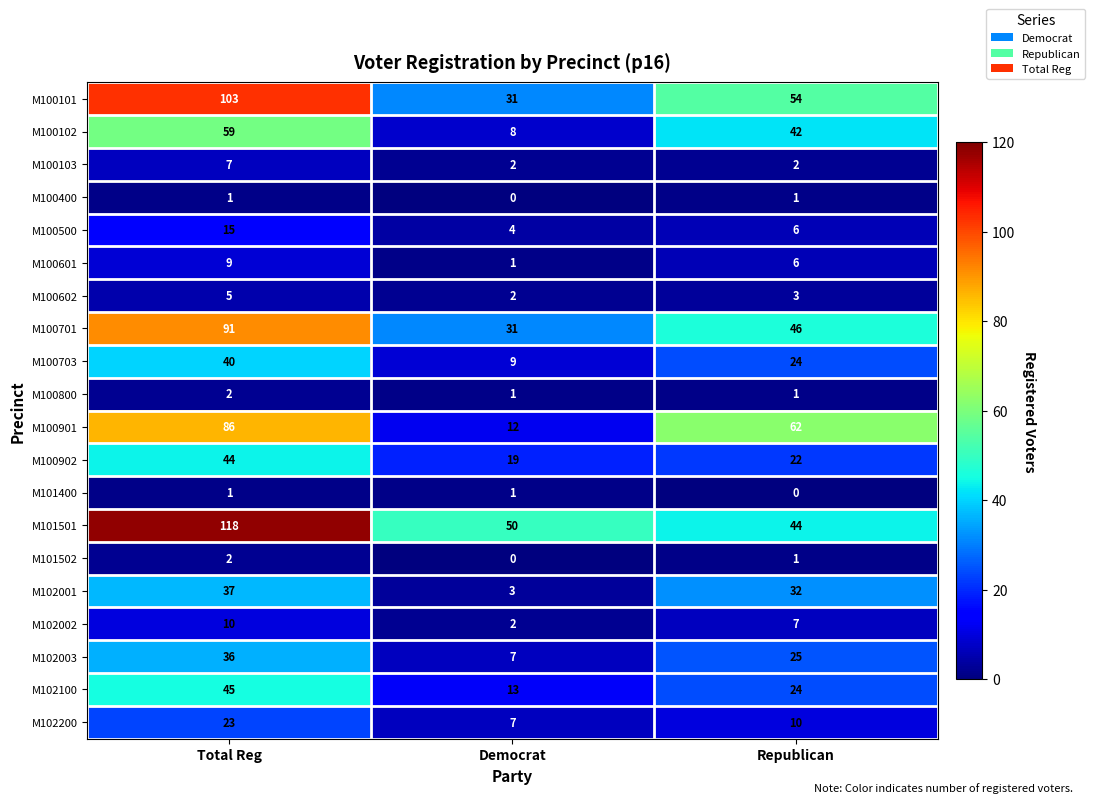

The value of M100902 at Democrat is 26. True or false?

False